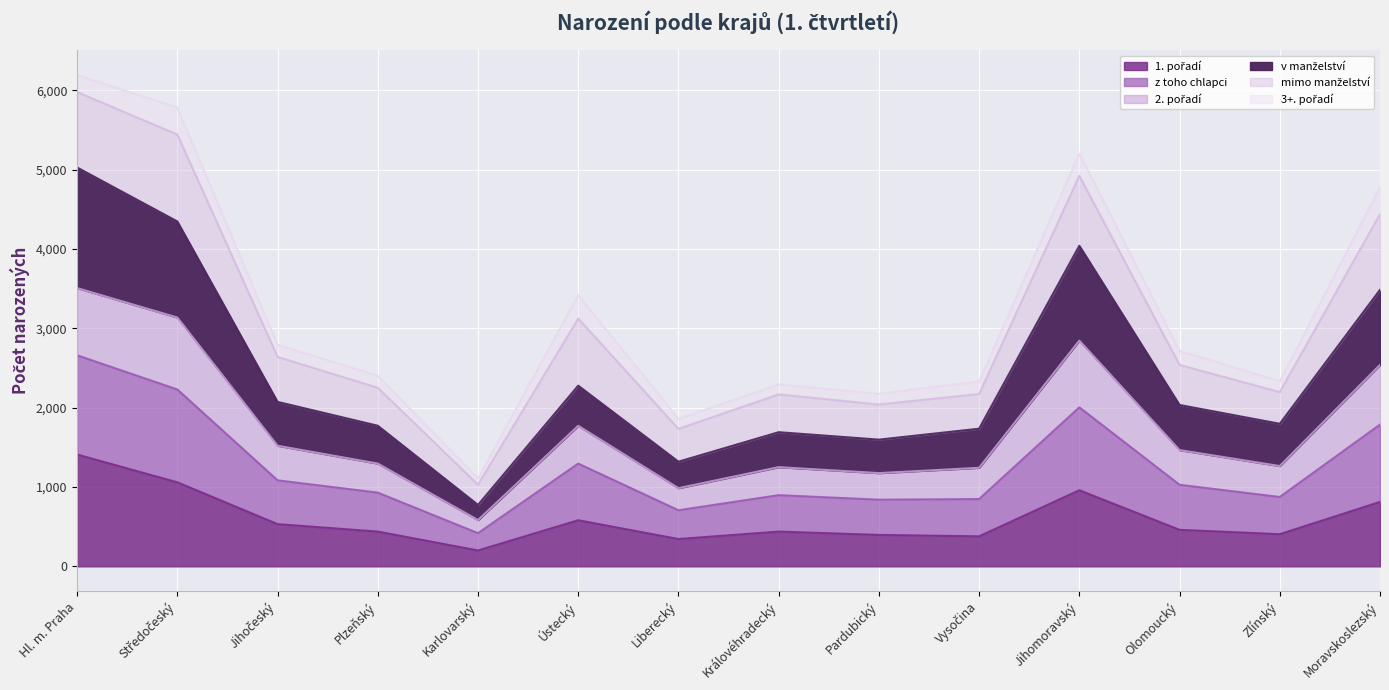

How many categories are shown in the chart?

14